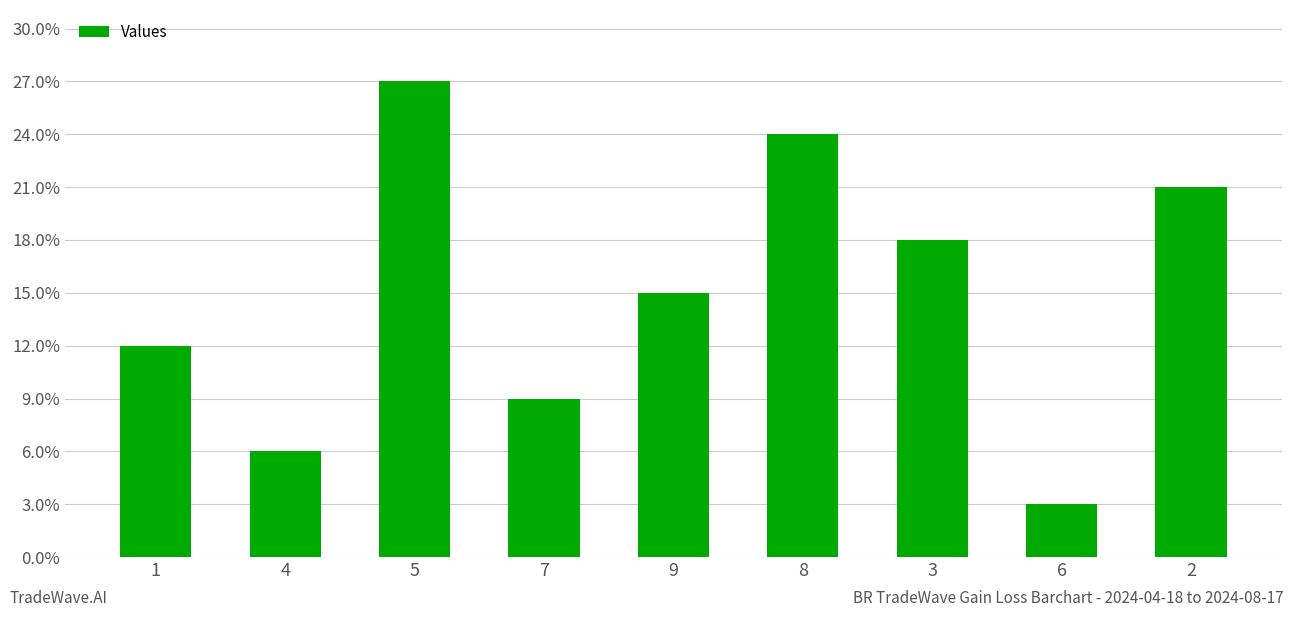

Are the bars horizontal?

No